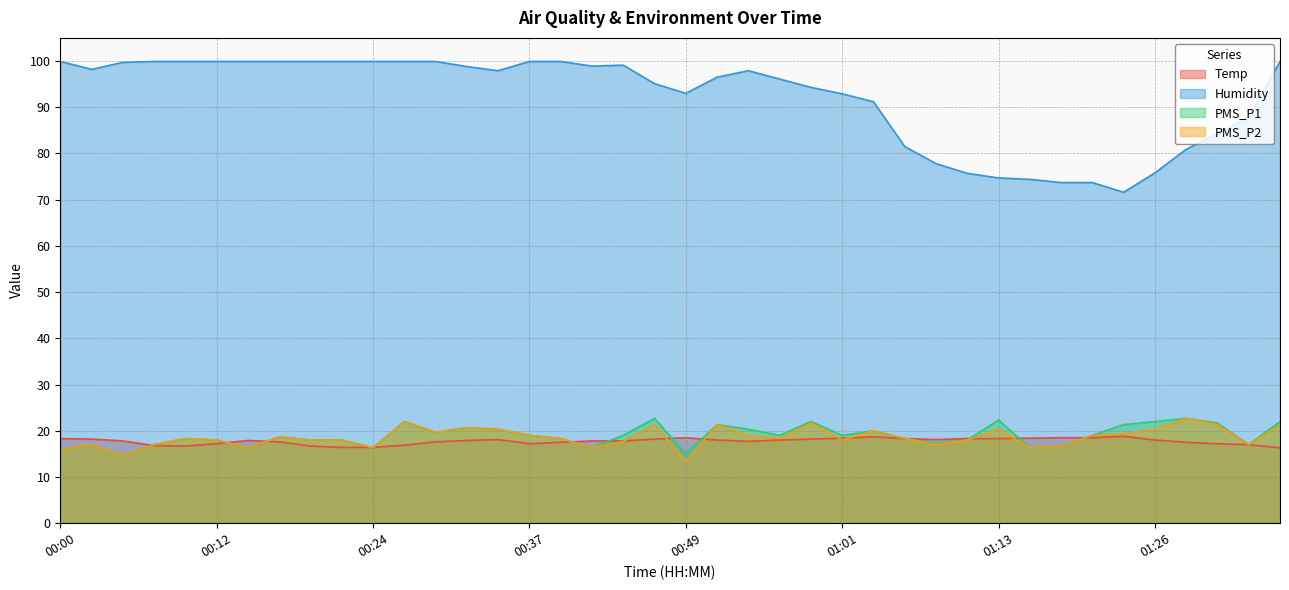

Which label corresponds to the smallest value in the chart?

00:49